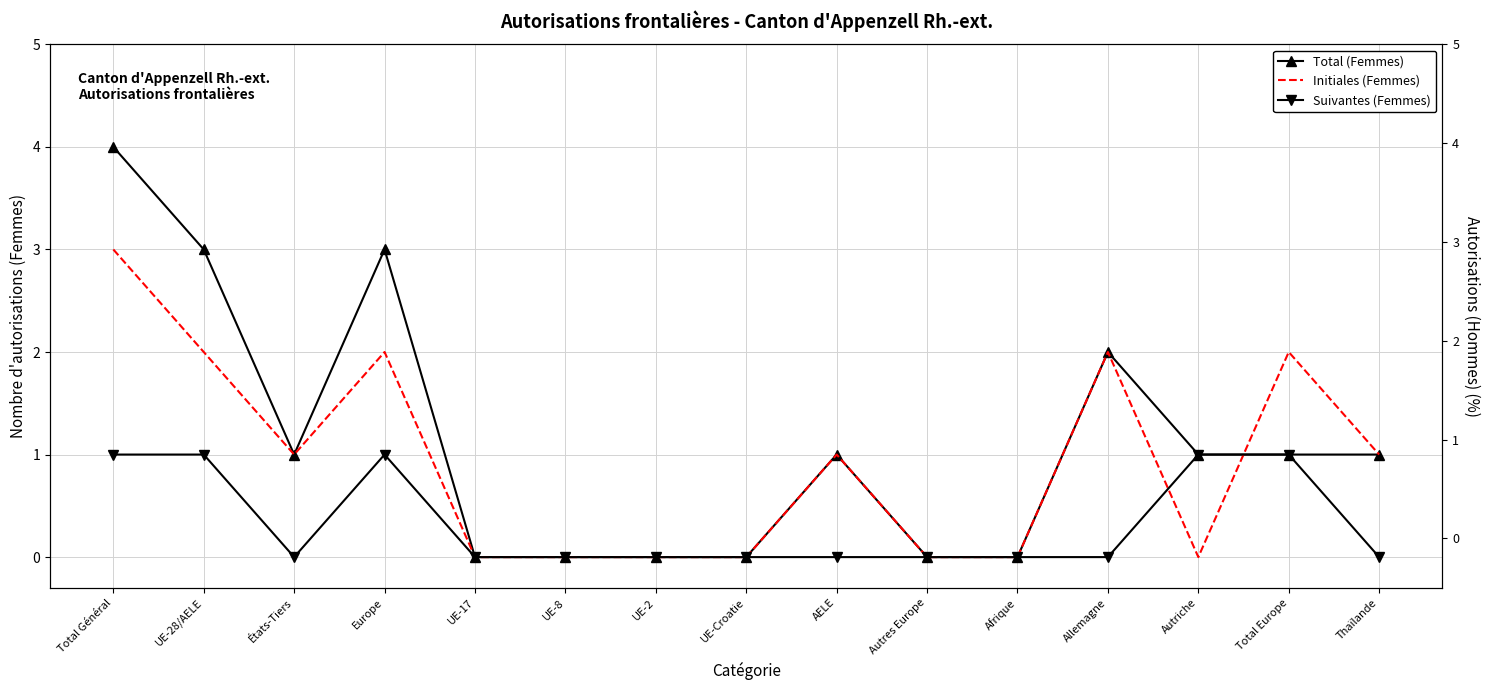

What is the sum of the Initiales (Femmes) values at Afrique and Total Général?

3